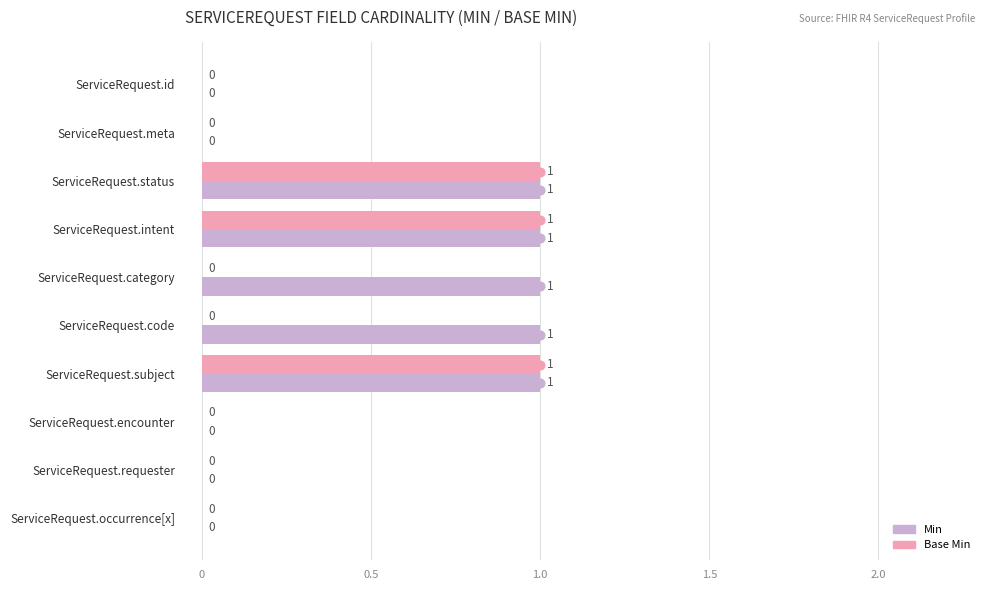

The Min series shows 1 at ServiceRequest.code. True or false?

True